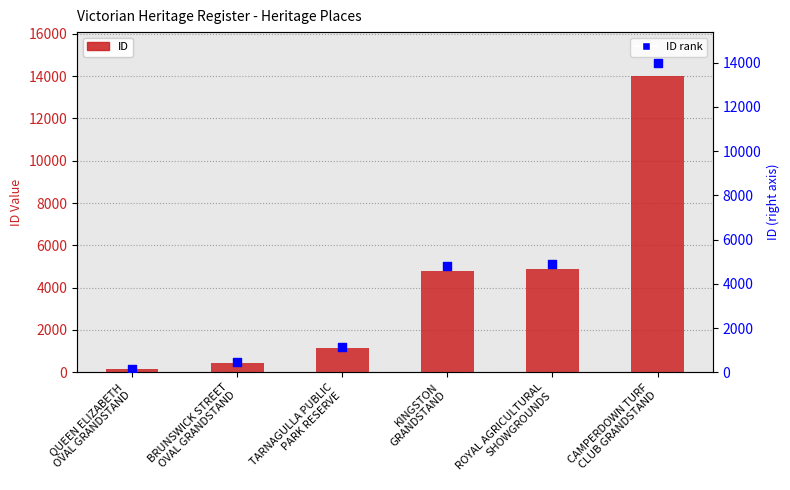

Which series contains the lowest Y value?

ID